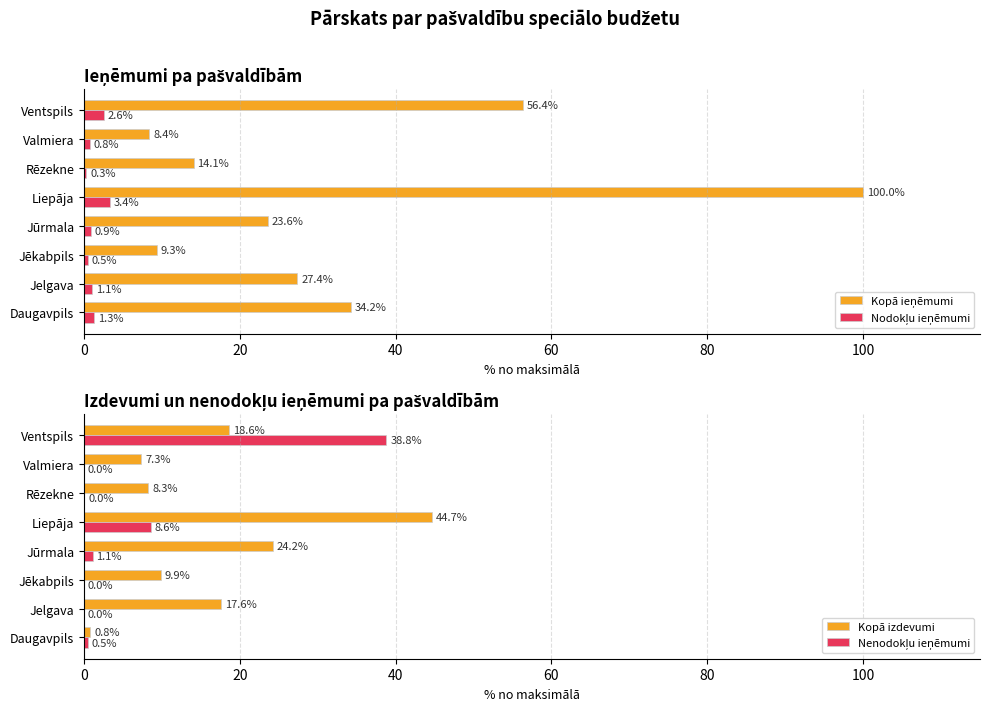

What is the difference between the Kopā izdevumi values at Ventspils and Valmiera?

11.3